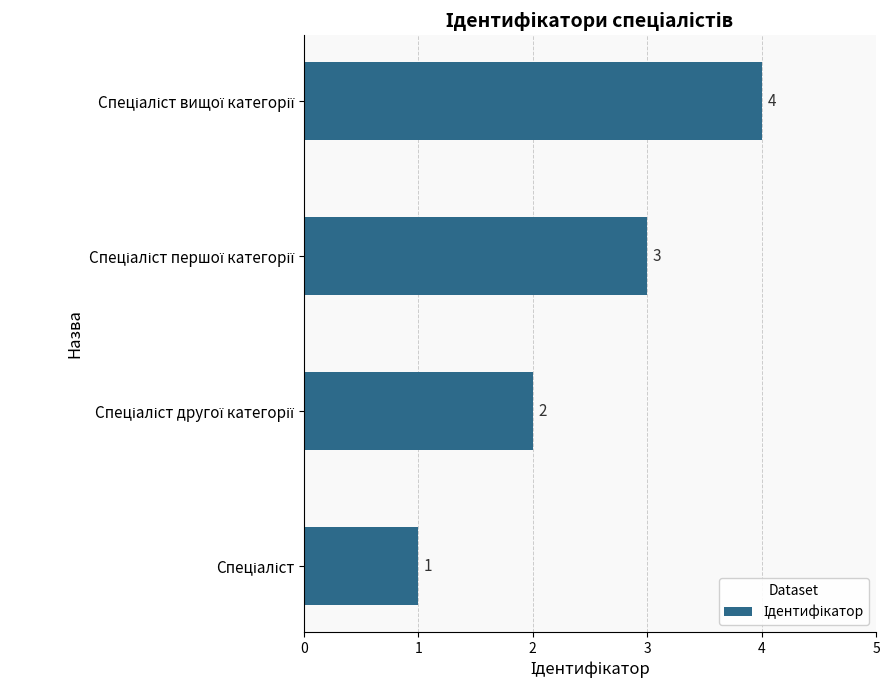

What is the sum of all values?

10